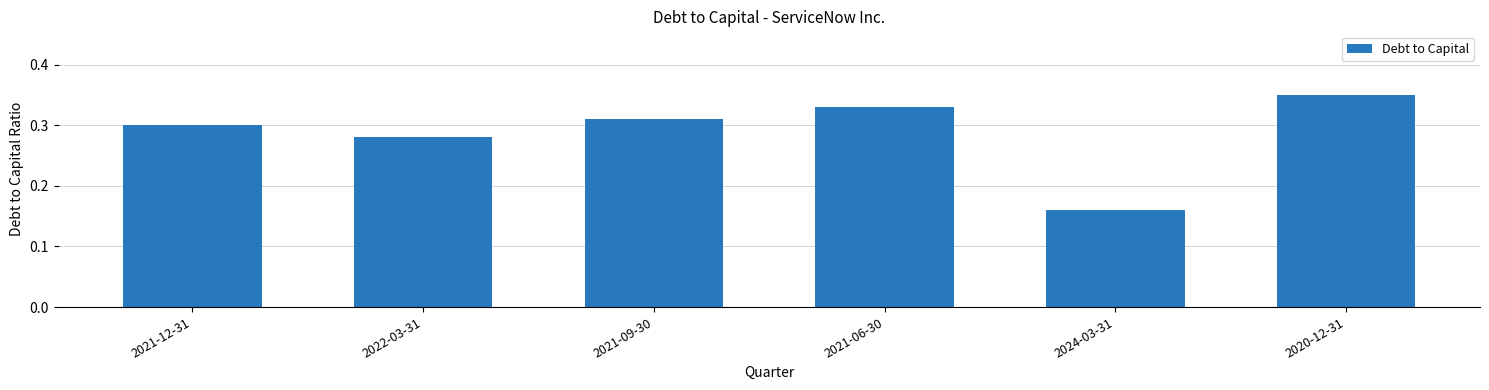

How many series are shown in this chart?

1